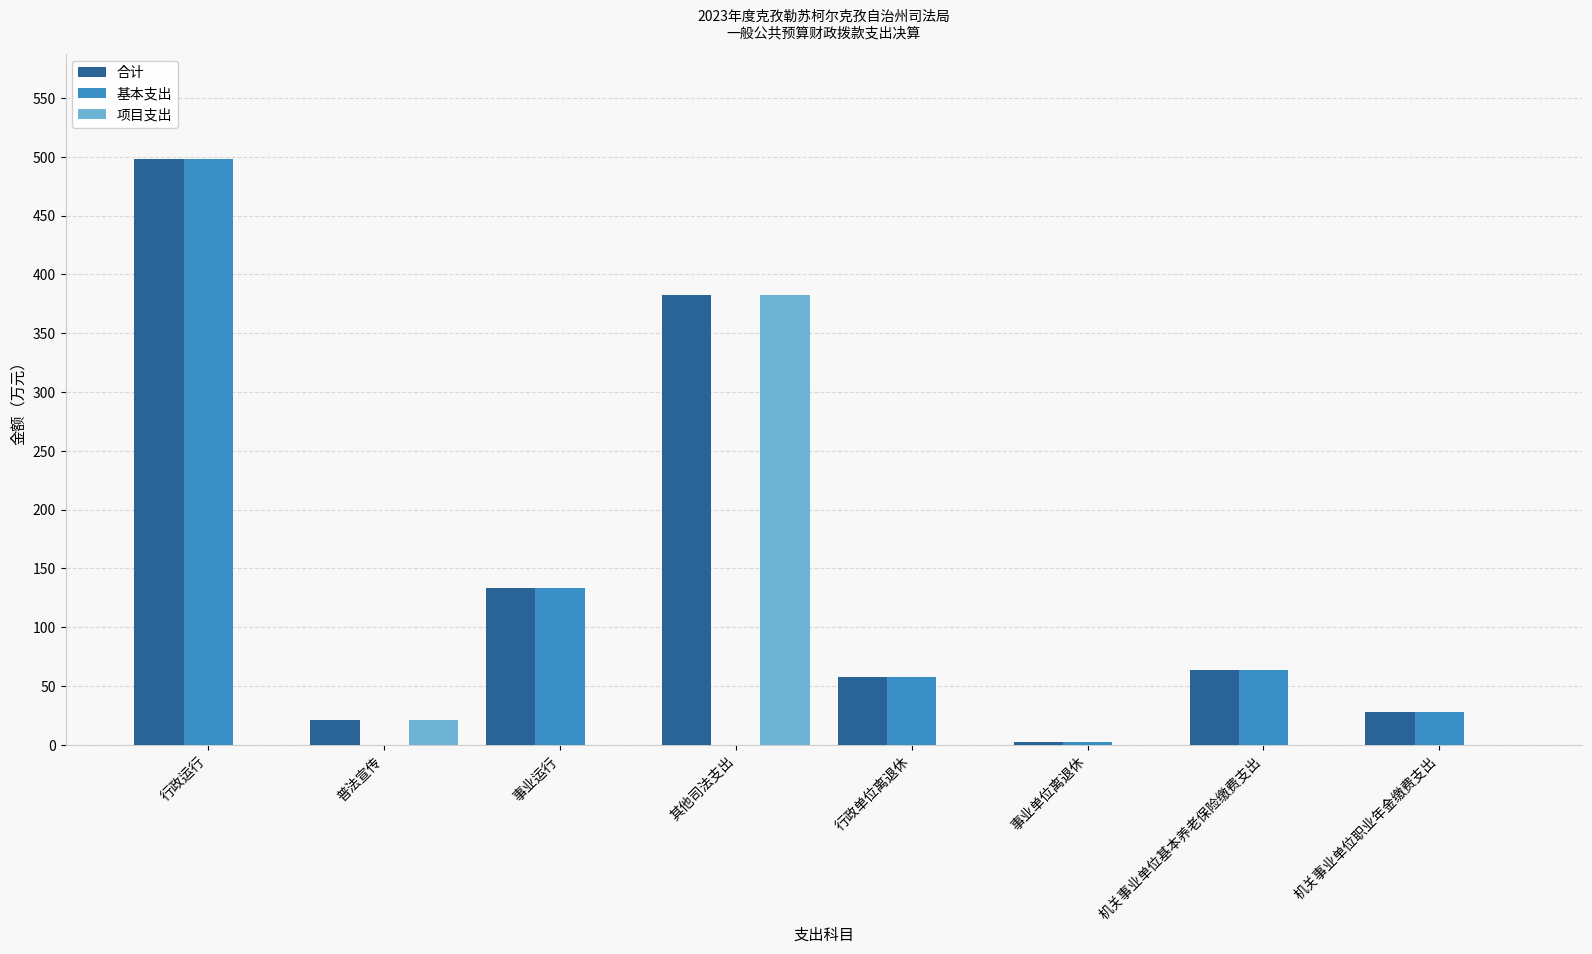

At which label does 合计 reach its peak?

行政运行